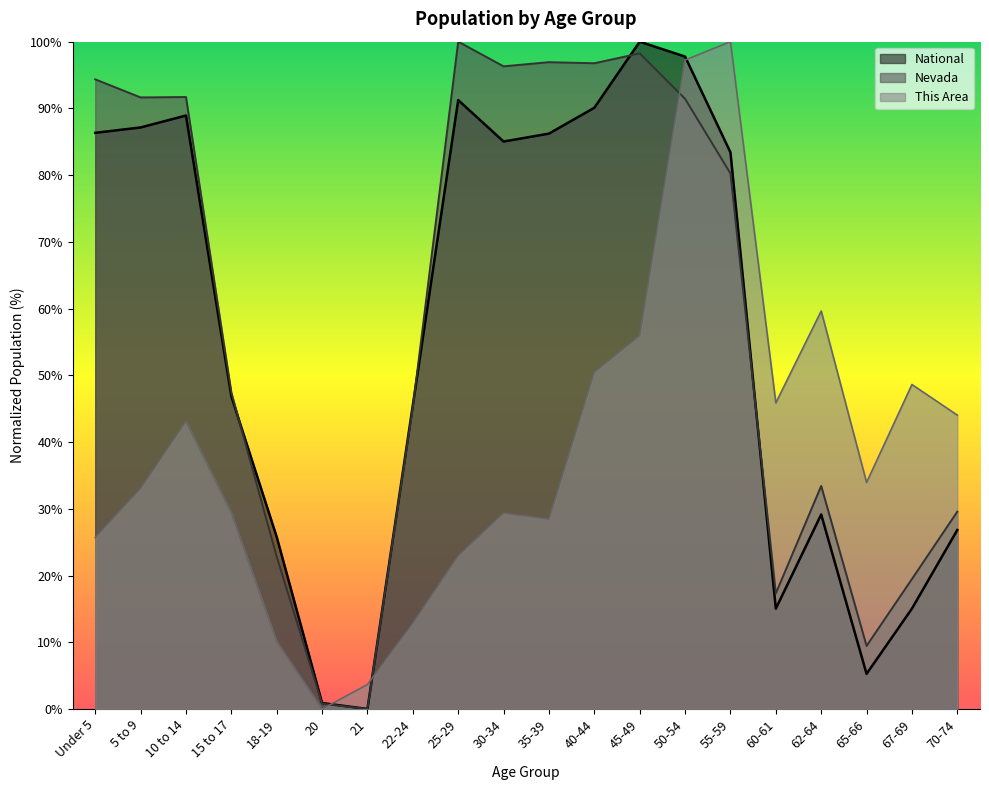

At which label does National first exceed 83?

Under 5